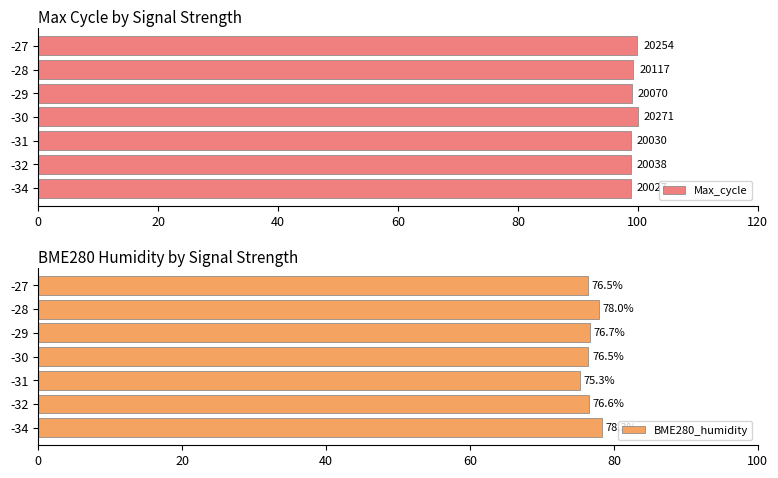

What is the value of the BME280_humidity bar at the 6th from the left?

78.0